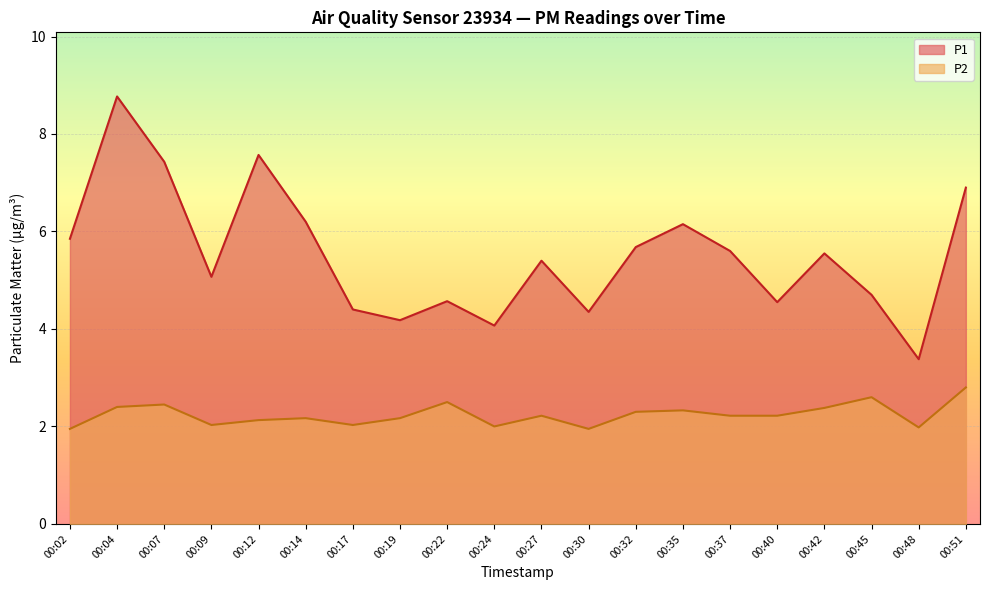

How many data points in P2 are less than 2?

3